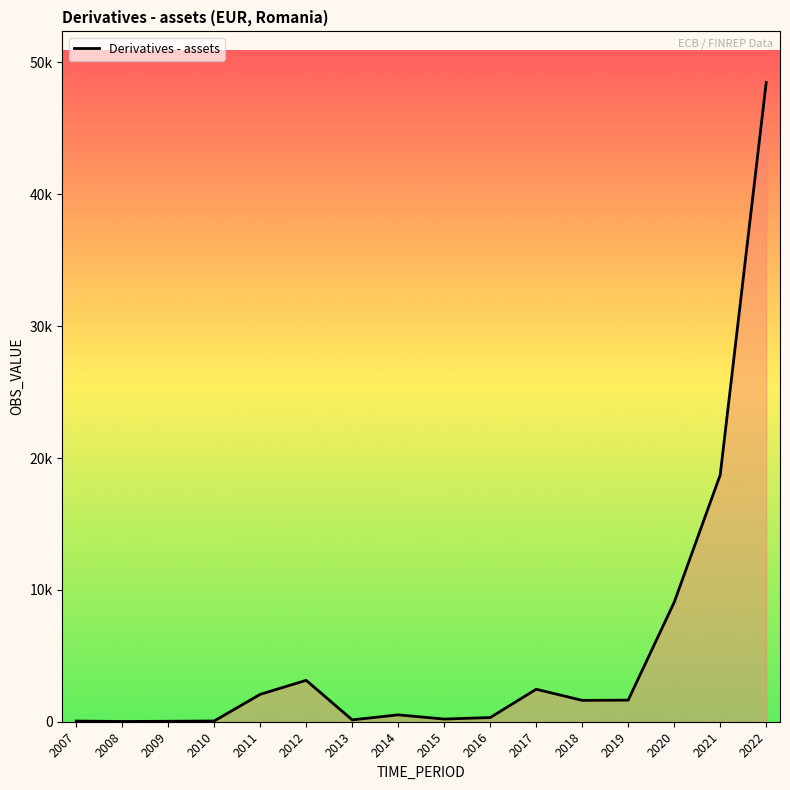

What is the sum of the values at 2009 and 2019?

1672